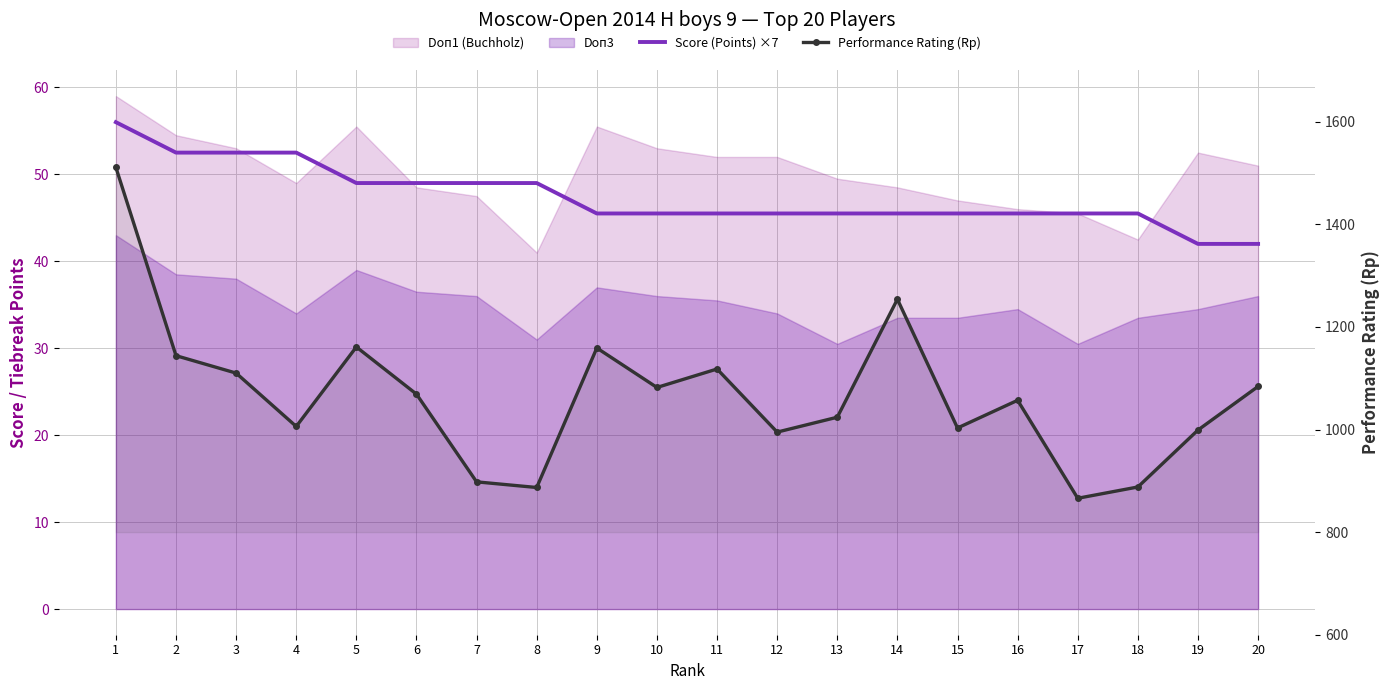

Reading right to left, transcribe all the data shown in this chart.

Score (Points) ×7: 20=42.0	19=42.0	18=45.5	17=45.5	16=45.5	15=45.5	14=45.5	13=45.5	12=45.5	11=45.5	10=45.5	9=45.5	8=49.0	7=49.0	6=49.0	5=49.0	4=52.5	3=52.5	2=52.5	1=56.0
Performance Rating (Rp): 20=1084.0	19=999.0	18=888.0	17=866.0	16=1057.0	15=1003.0	14=1254.0	13=1024.0	12=995.0	11=1118.0	10=1082.0	9=1159.0	8=887.0	7=898.0	6=1069.0	5=1161.0	4=1006.0	3=1110.0	2=1144.0	1=1511.0